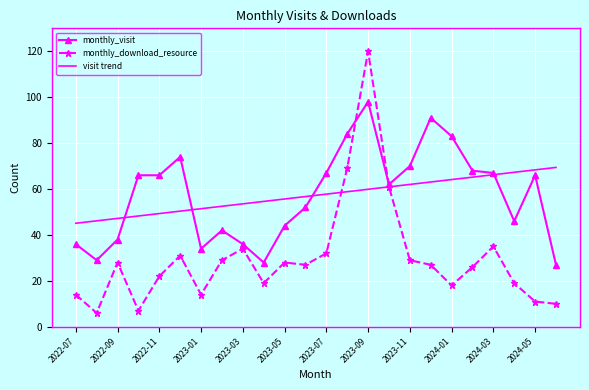

At how many categories does at least one series exceed 116?

1